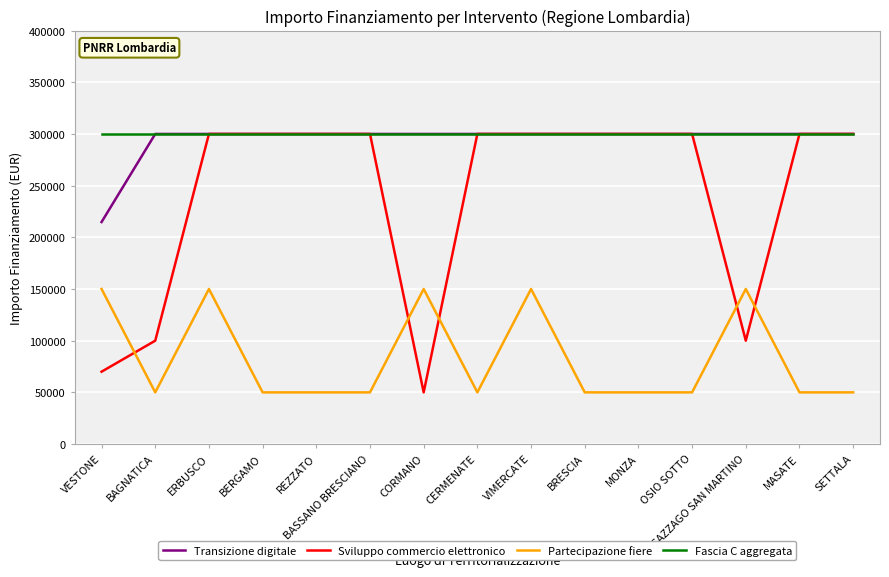

What is the smallest value displayed?

50000